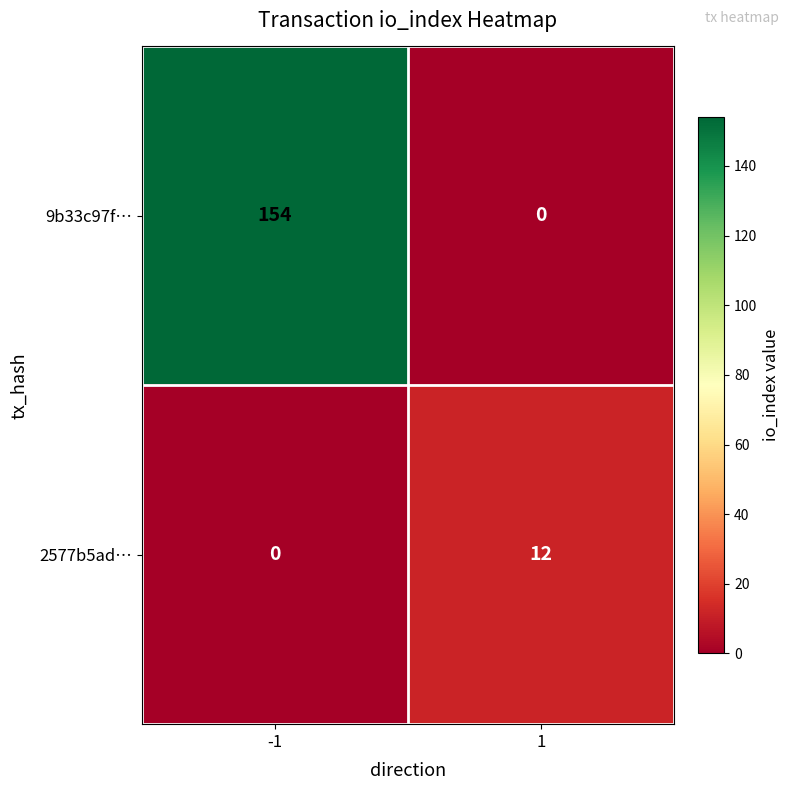

Reading left to right, what are all the values shown in this chart?

9b33c97f…: 154	0
2577b5ad…: 0	12